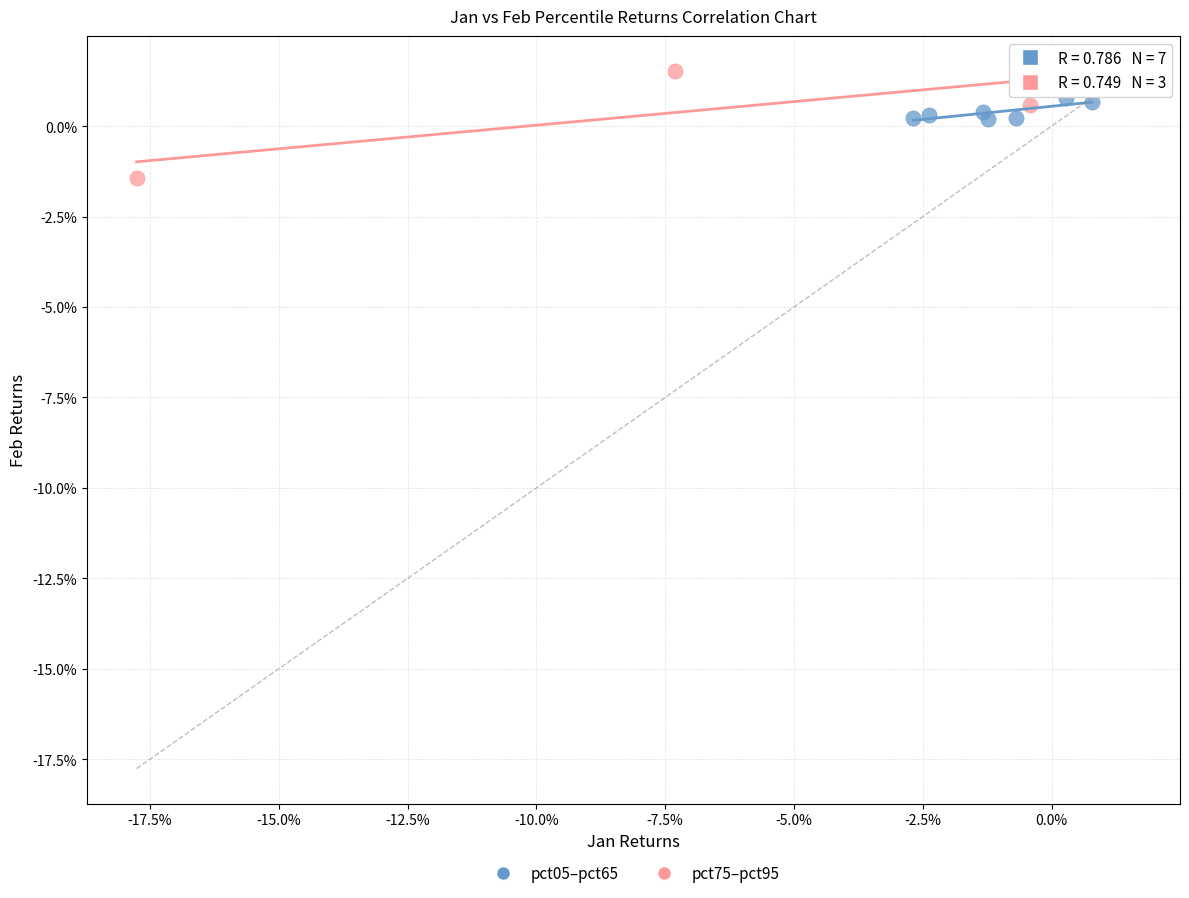

Which series contains the highest Y value?

pct75–pct95